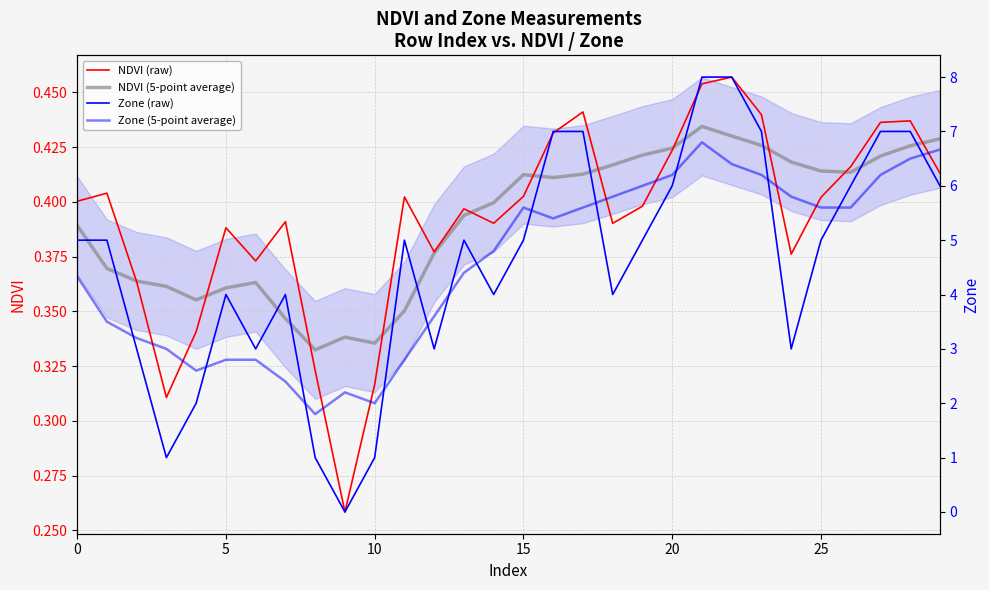

Which series has the largest total across all categories?

Zone (raw)